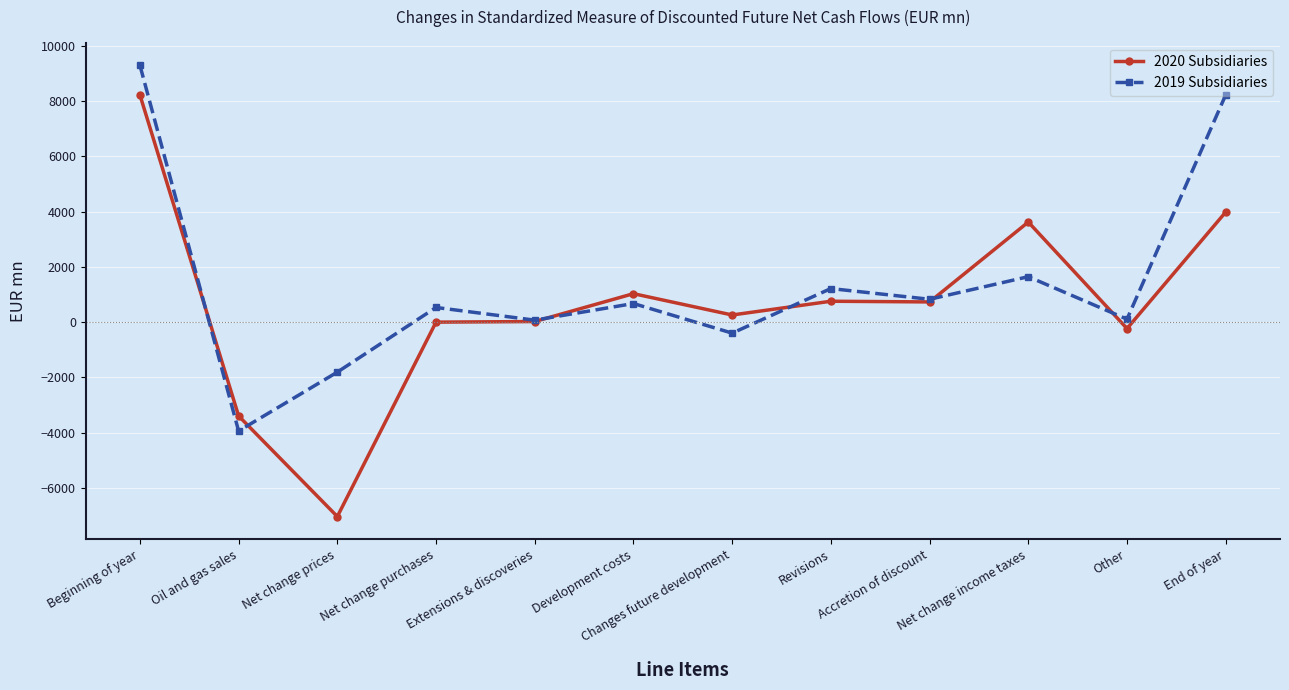

How many values in 2019 Subsidiaries are below zero?

3